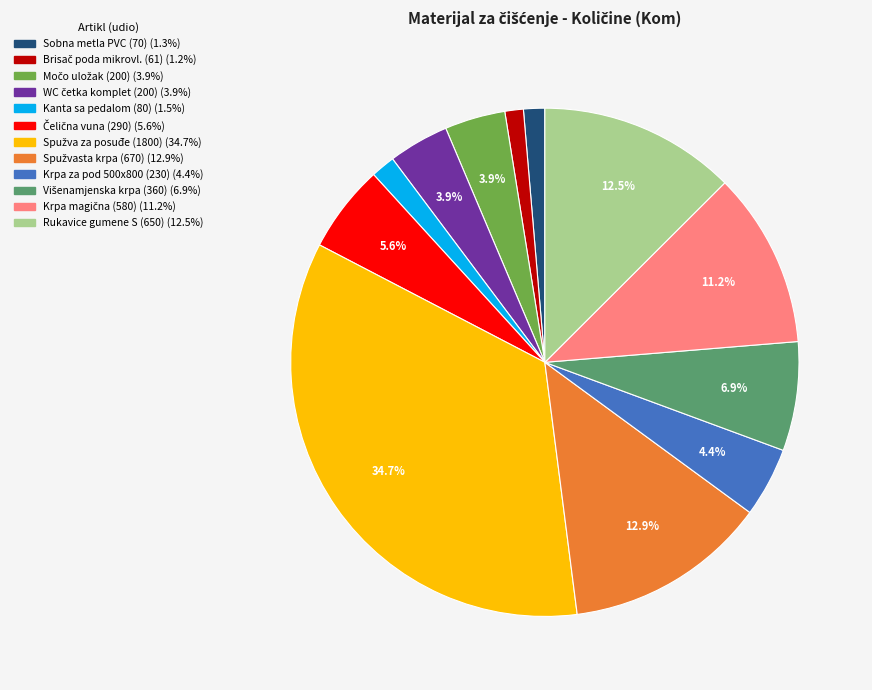

Does any single category account for the majority?

No